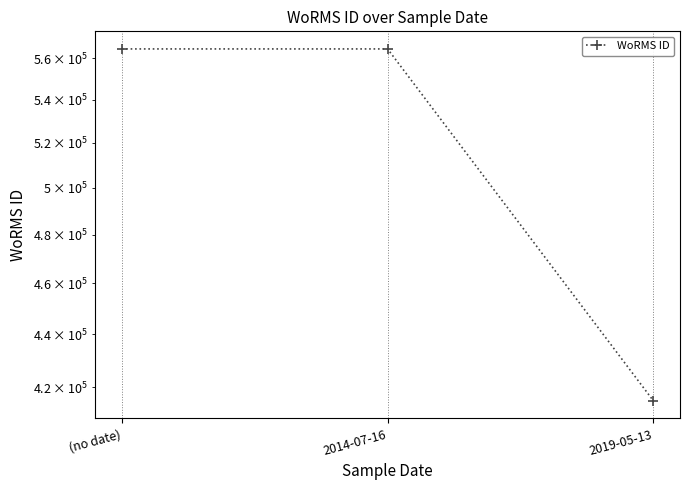

How many values are below 564479?

1